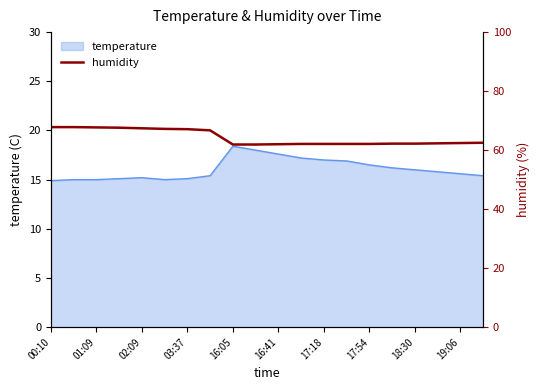

True or false: temperature has a value of 15.1 at 03:37.

True